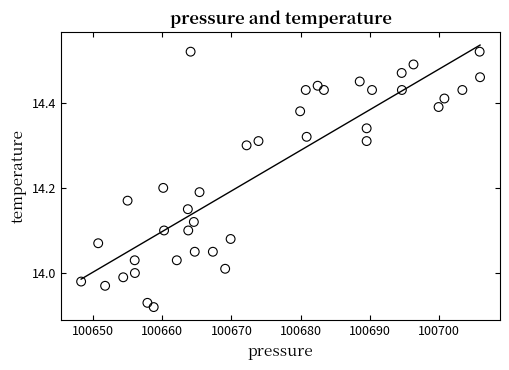

What is the range of X values (max minus min)?

57.7